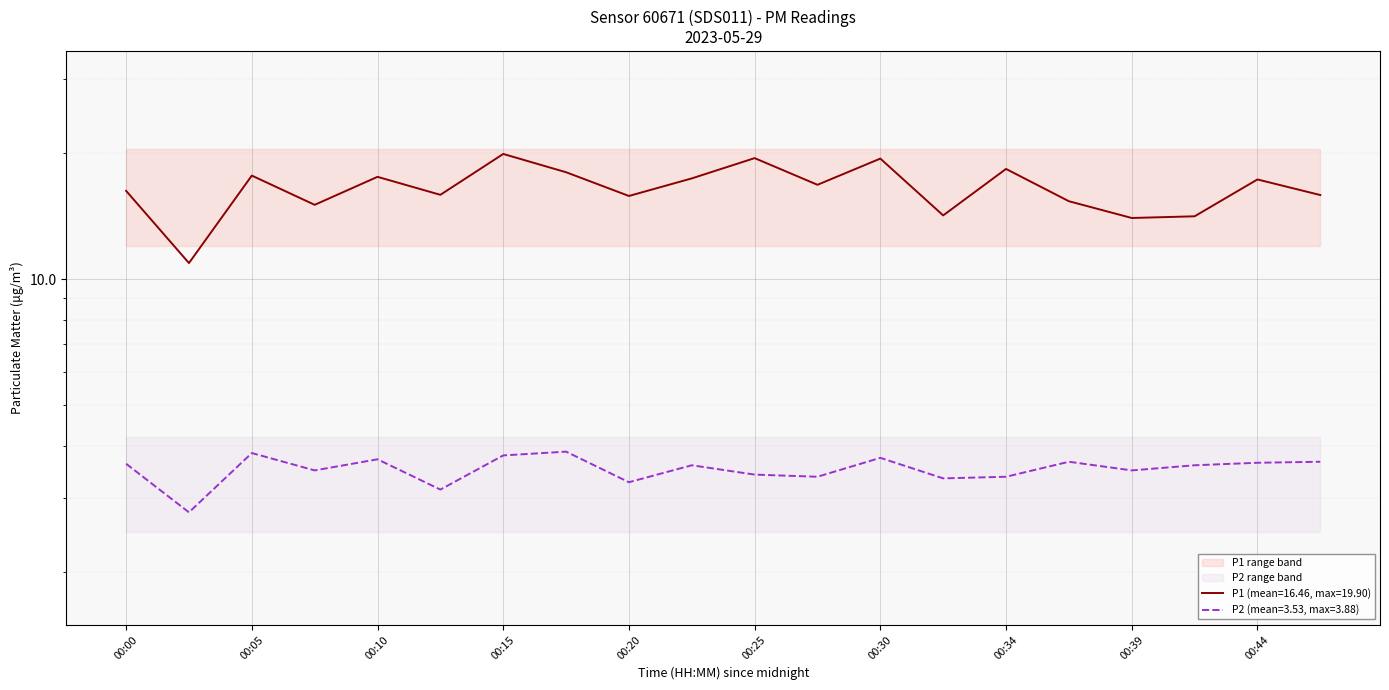

What are all the series names shown in the legend?

P1, P2